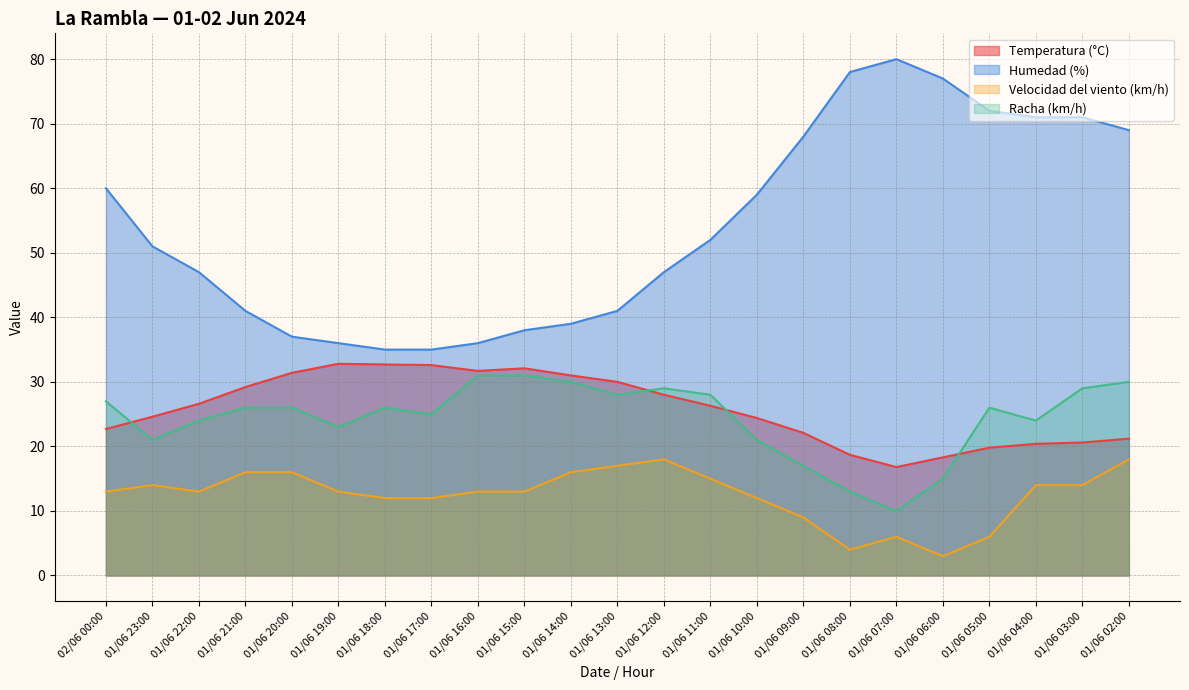

Does the chart display data point markers on the line(s)?

No